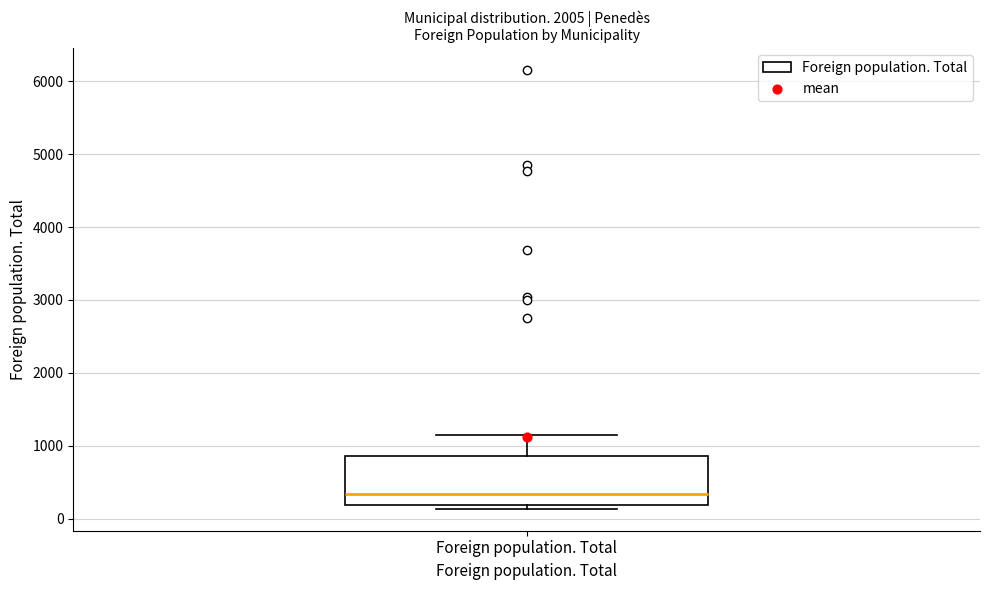

Where is the upper edge of the box for Foreign population. Total on the y-axis? The values are not printed on the chart, so give them approximately, as read against the axis.

900